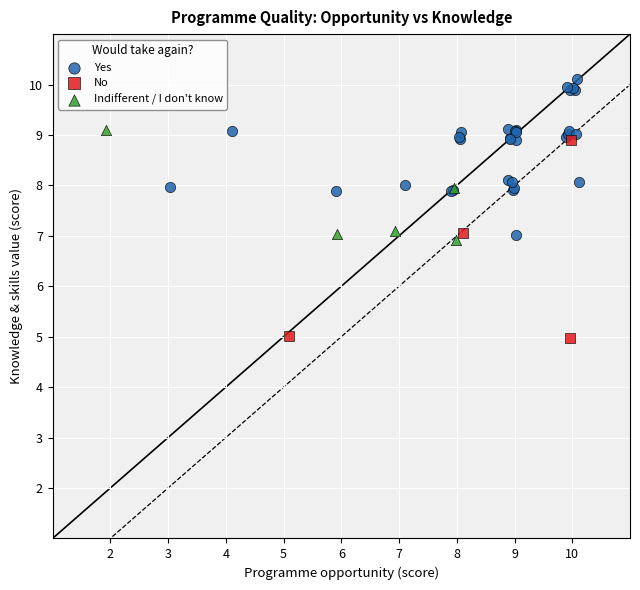

Which series contains the highest Y value?

Yes